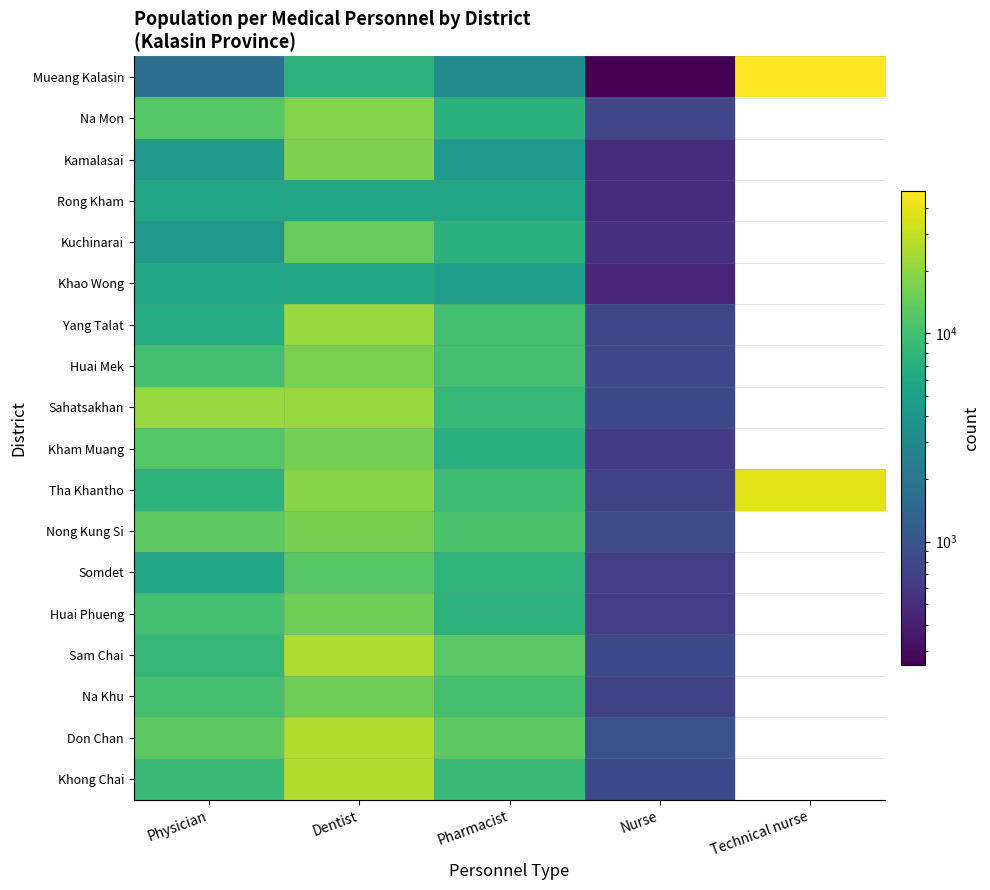

Between Dentist and Physician, which is larger?

Dentist